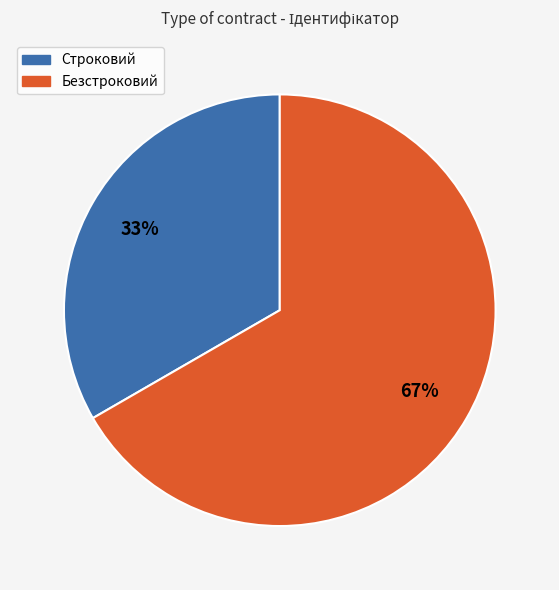

Which has a higher value, Строковий or Безстроковий?

Безстроковий